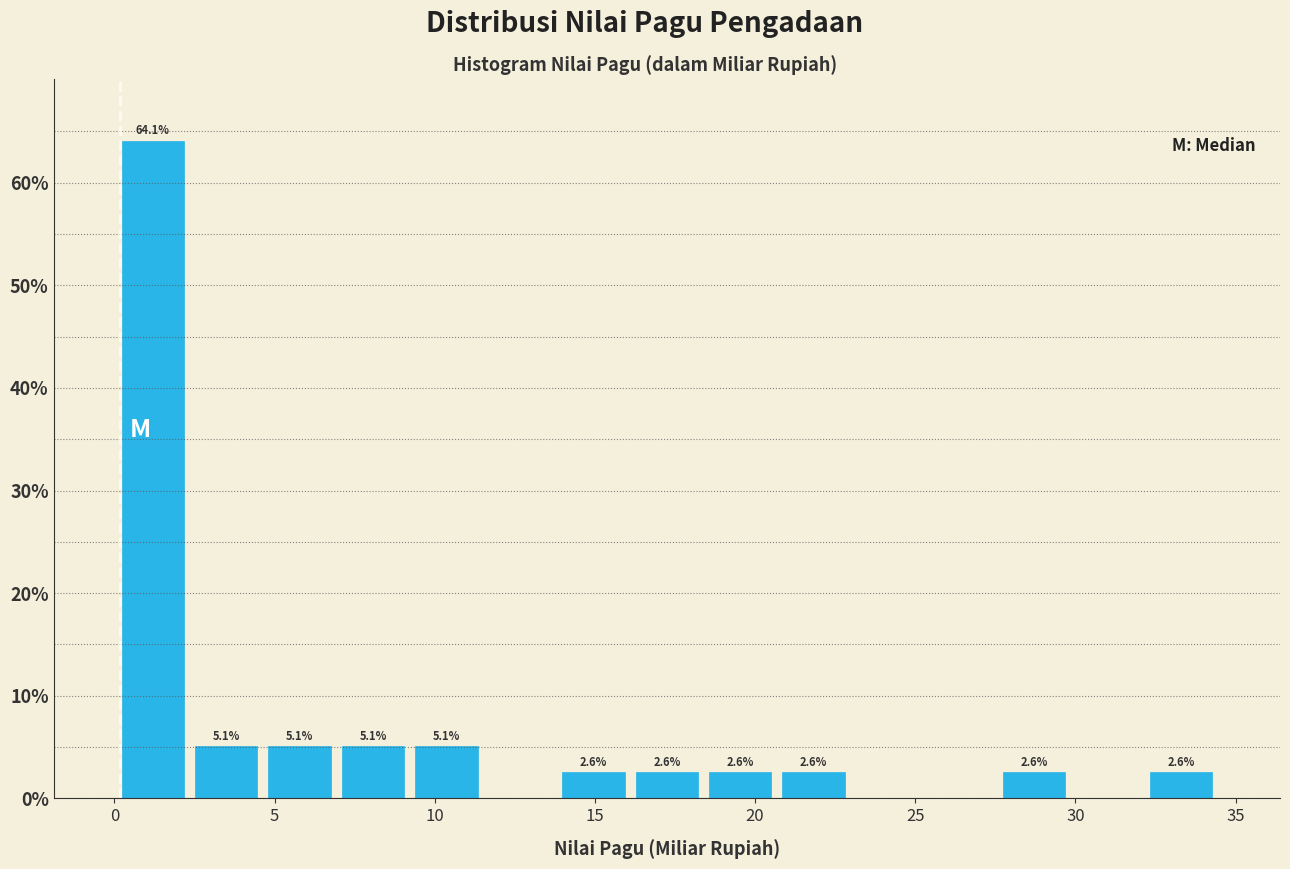

Which range on the x-axis has the tallest bar?

0.0 to 2.5